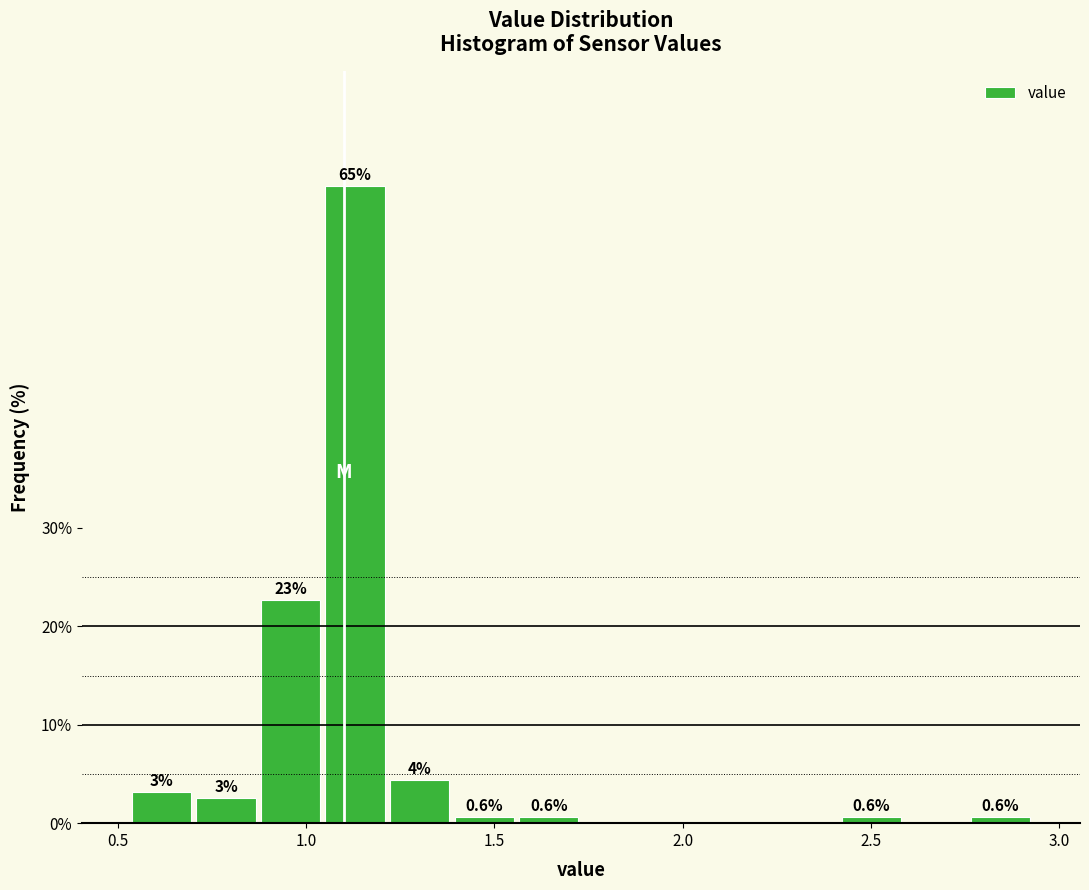

Around what value on the x-axis is the tallest bar? Give the approximate position of its centre, as read against the axis.

1.15